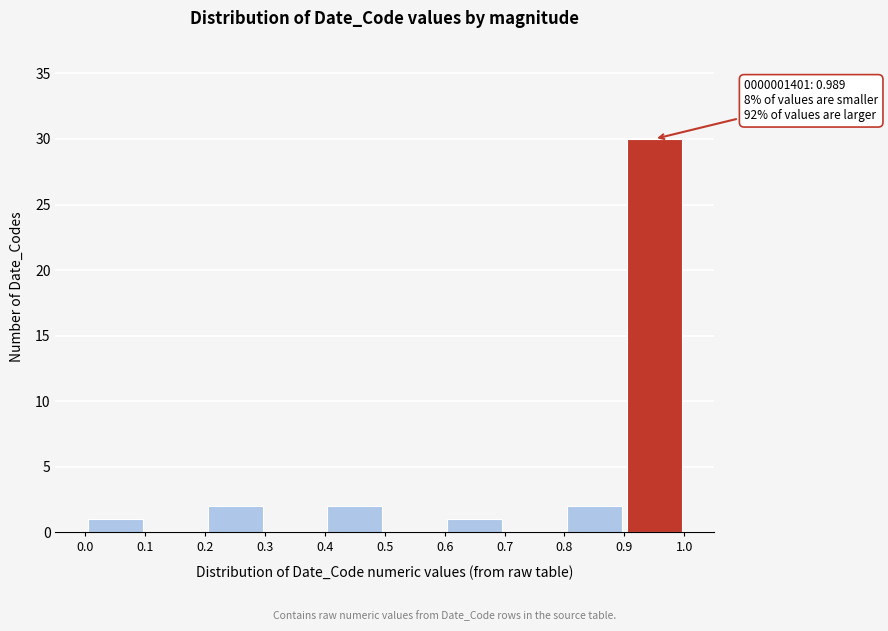

Which range on the x-axis has the tallest bar?

0.9 to 1.0